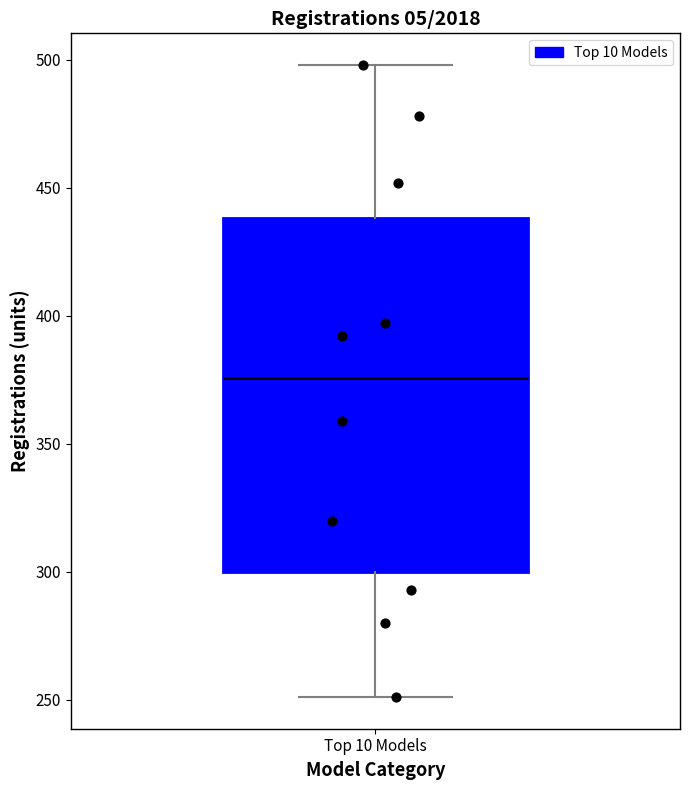

Read this box plot against the y-axis: the position of the median line, the range covered by the box, and the ends of both whiskers. The values are not printed on the chart, so give them approximately, as read against the axis.

median 375, box 300 to 440, whiskers 250 to 500